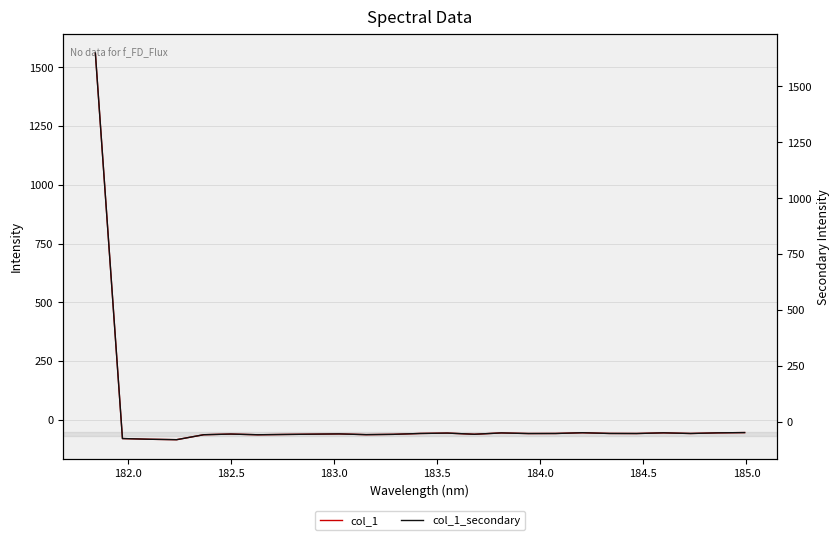

What is the average value of the col_1_secondary series?

13.4